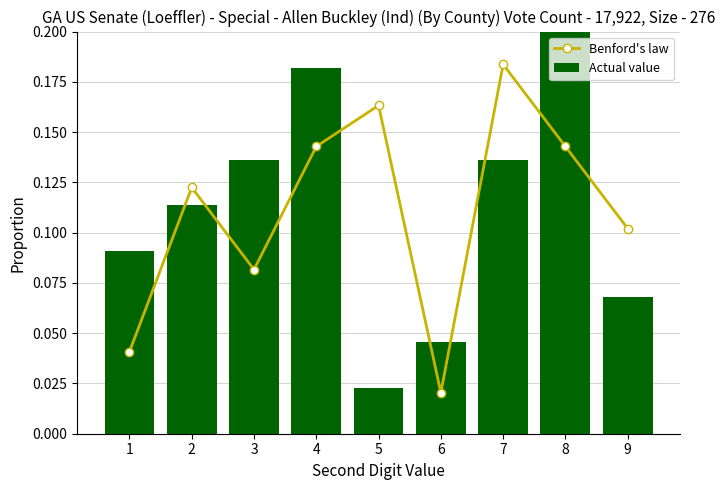

How many Benford's law values are between 0 and 1?

9